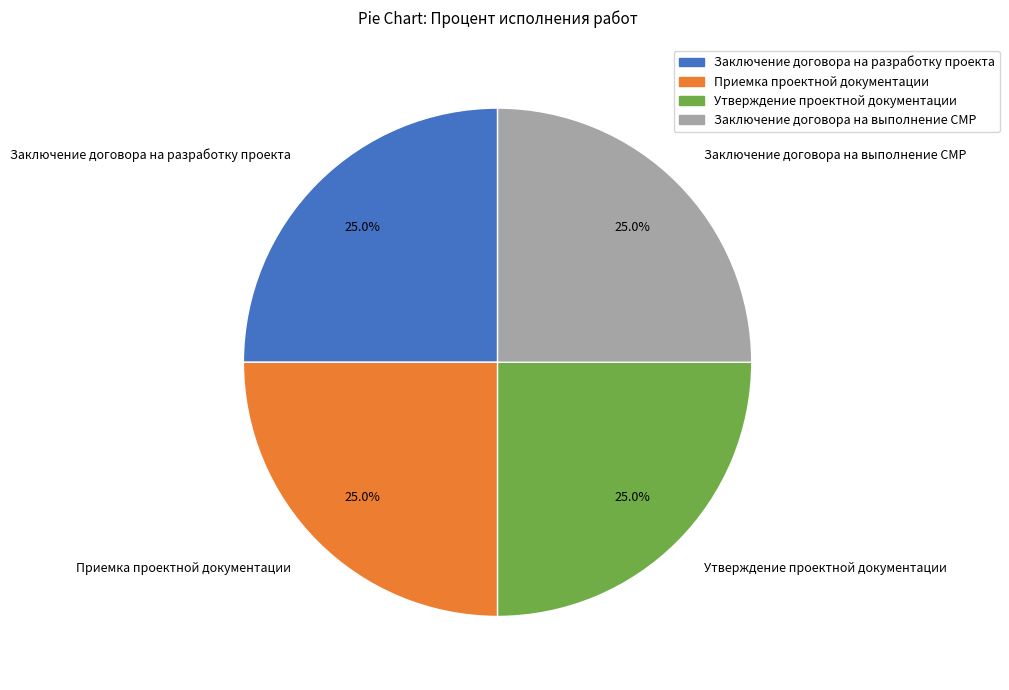

How much of the chart is everything except Заключение договора на разработку проекта?

75.0%